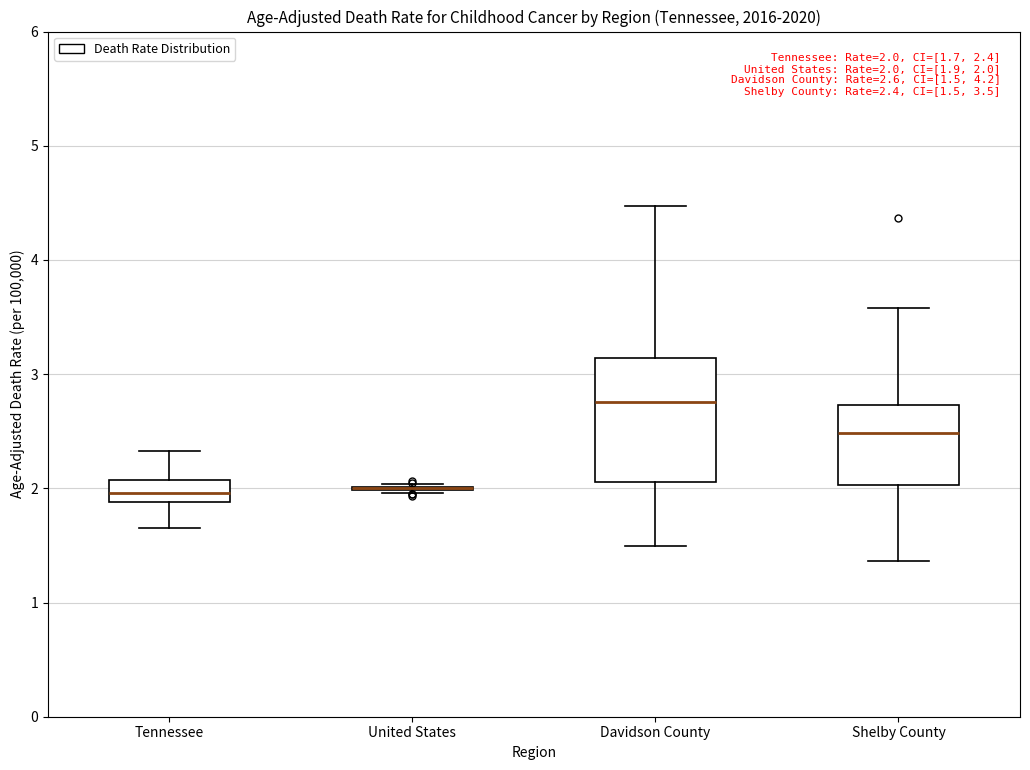

Comparing the boxes themselves (not the whiskers), which one is the tallest?

Davidson County